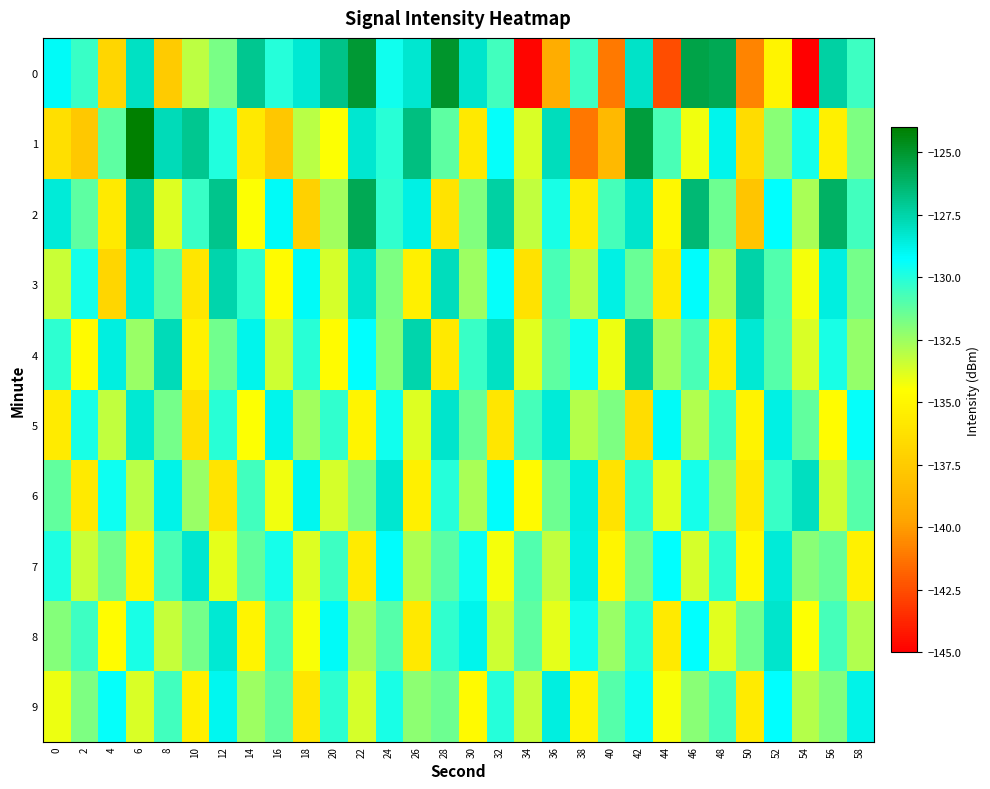

Between 10 and 4, which is larger?

10